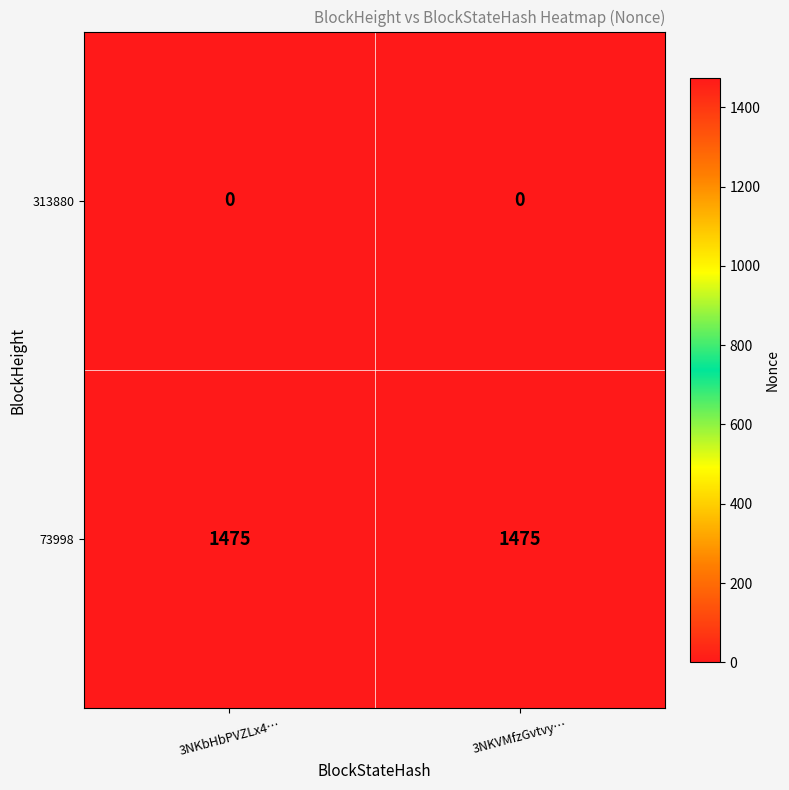

List the series in order of their overall mean, highest first.

73998, 313880